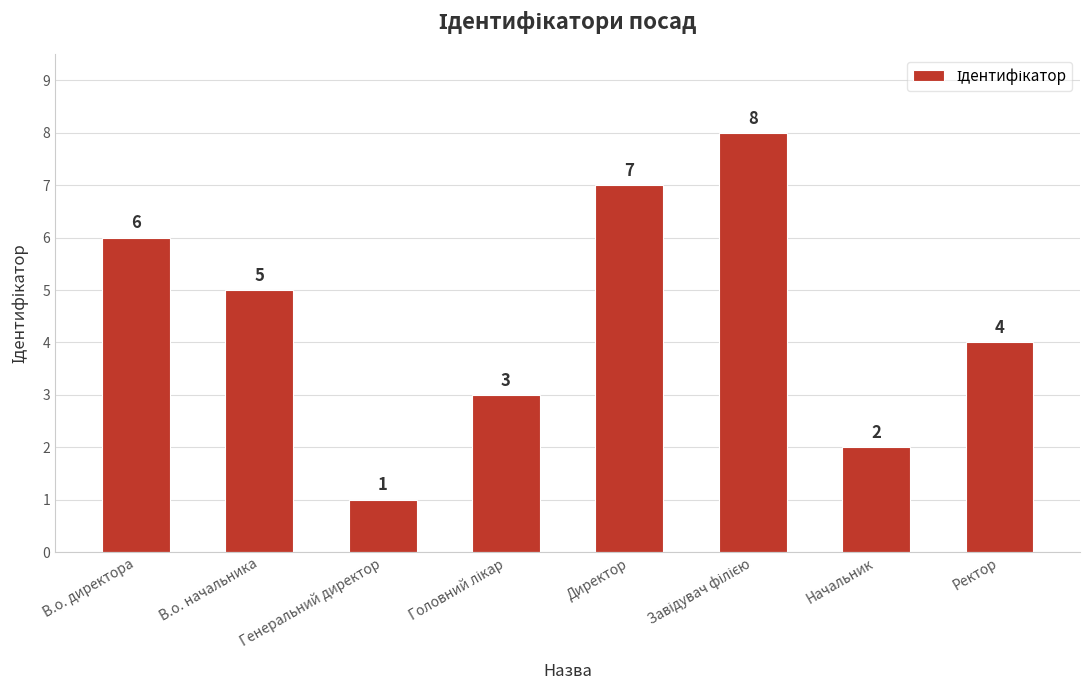

The value at В.о. начальника is 5. True or false?

True